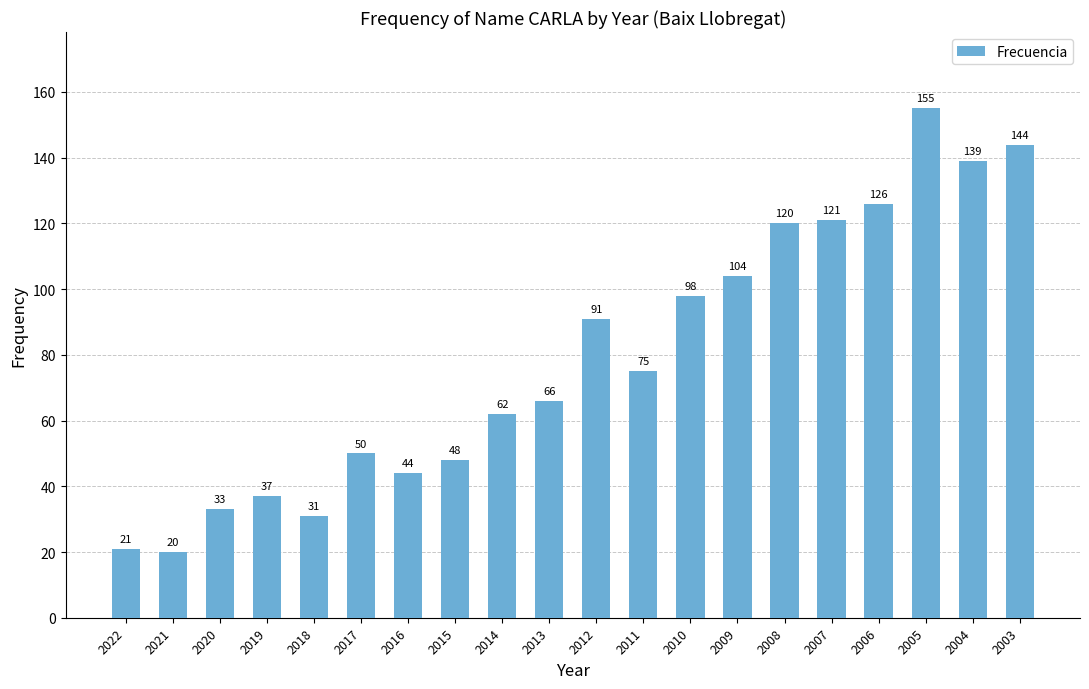

How many categories are shown in the chart?

20